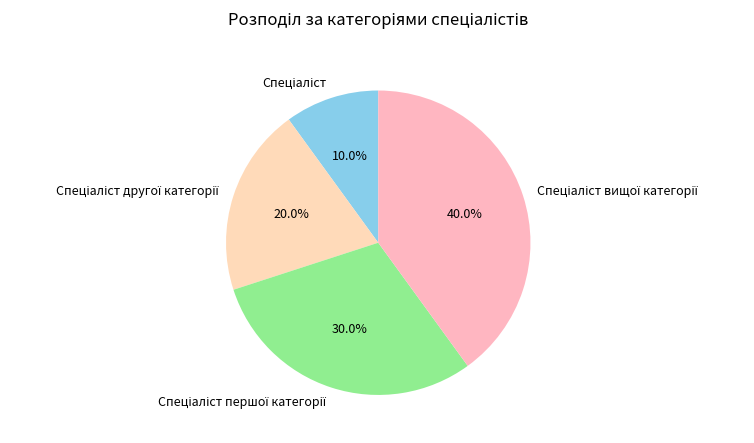

Does any single category account for the majority?

No